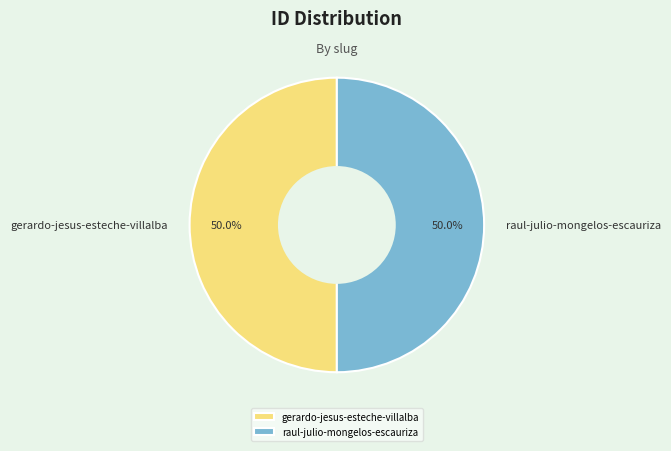

Approximately how many times larger is the value at gerardo-jesus-esteche-villalba compared to raul-julio-mongelos-escauriza?

1.0